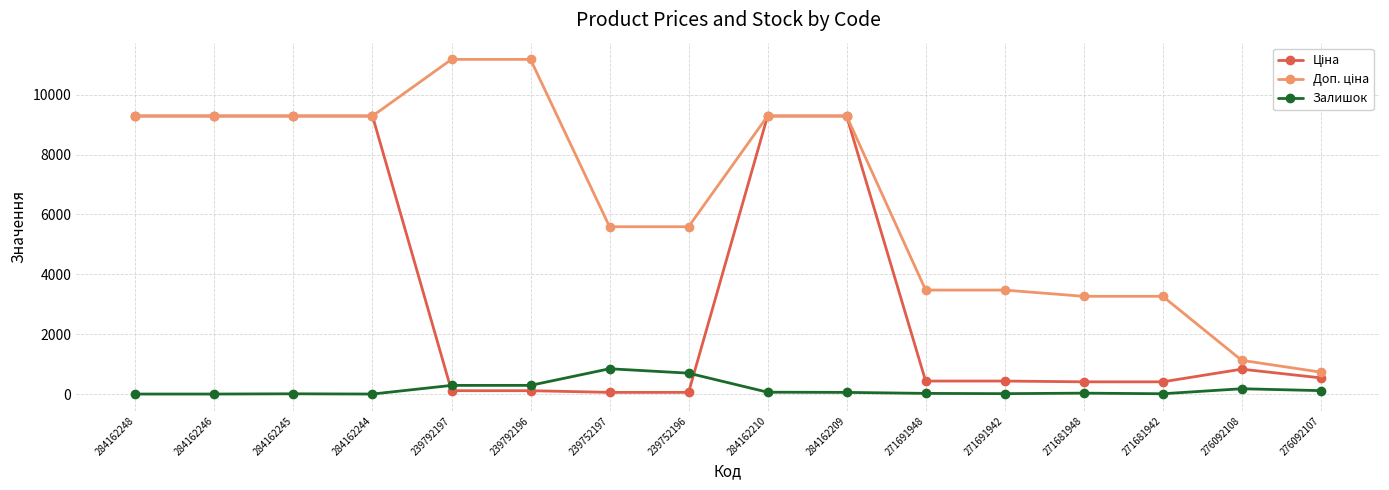

What is the label of the 9th point from the right?

239752196